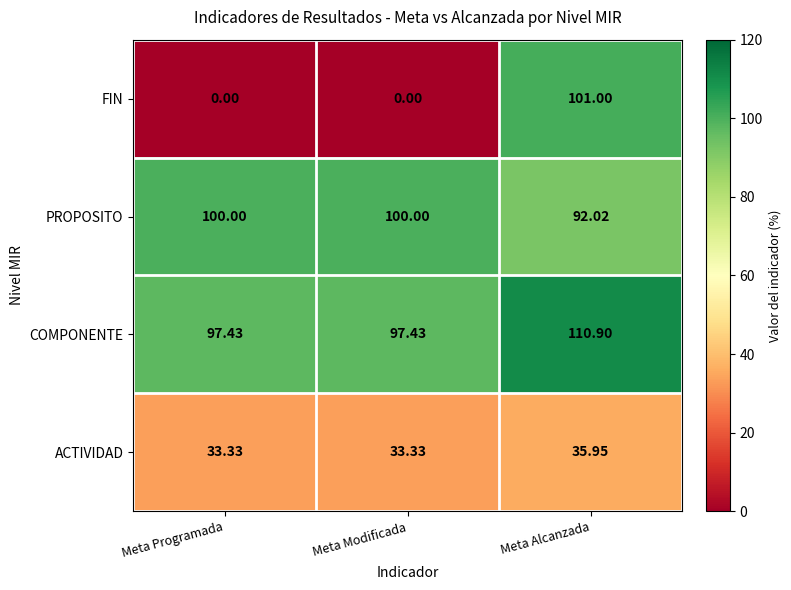

List the series in order of their peak value, lowest first.

ACTIVIDAD, PROPOSITO, FIN, COMPONENTE